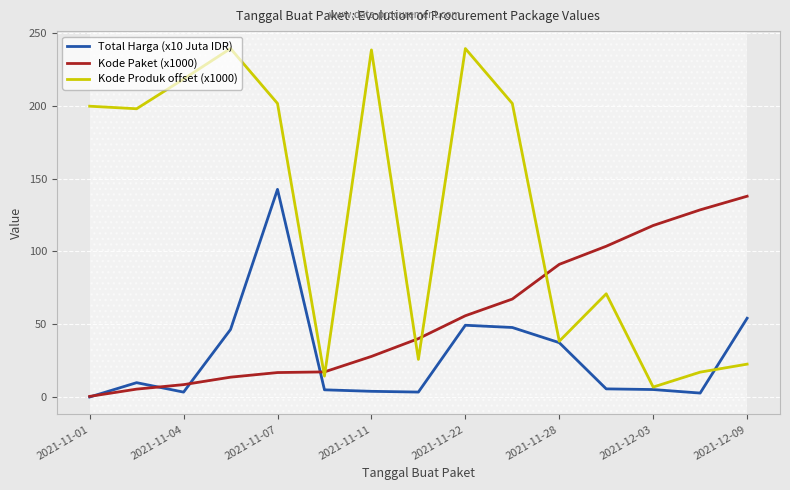

Rank the series by their average value, from lowest to highest.

Total Harga (x10 Juta IDR), Kode Paket (x1000), Kode Produk offset (x1000)